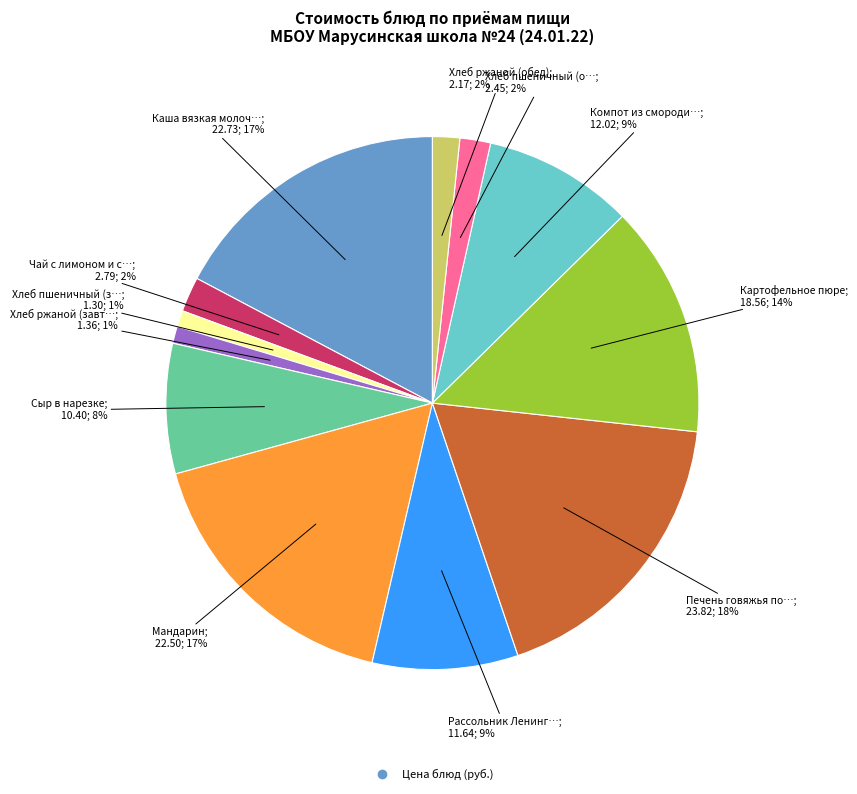

To the nearest percent, what is the average slice percentage?

8%